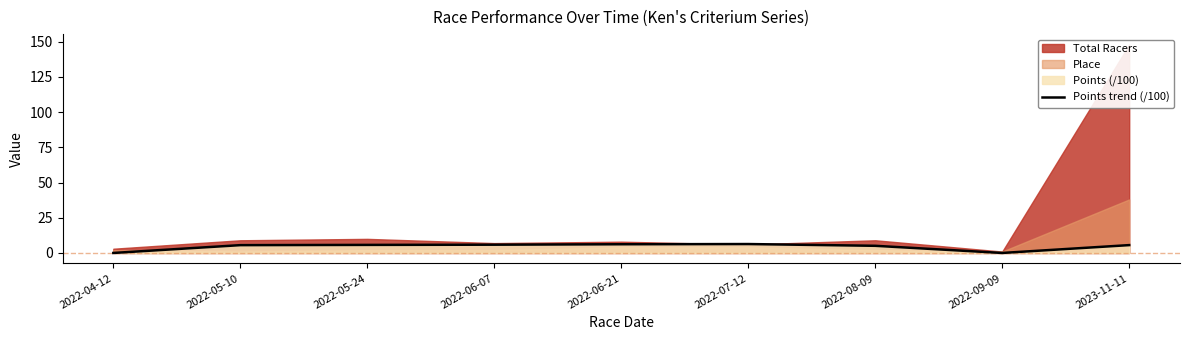

The chart shows a value of 6.3 at 2022-07-12. True or false?

True